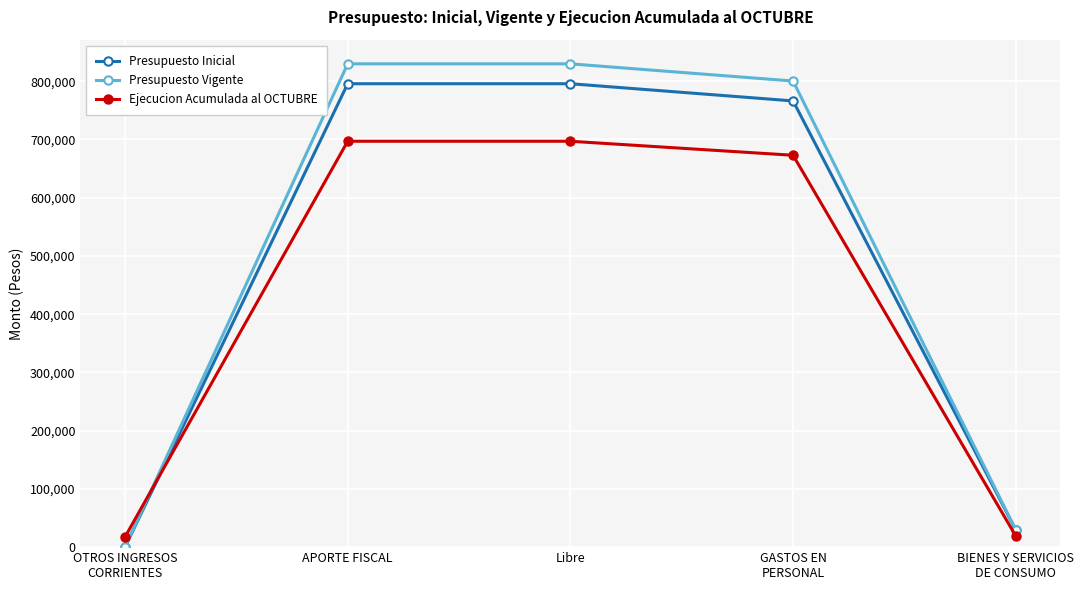

What is the sum of the Ejecucion Acumulada al OCTUBRE values at Libre and OTROS INGRESOS
CORRIENTES?

714192